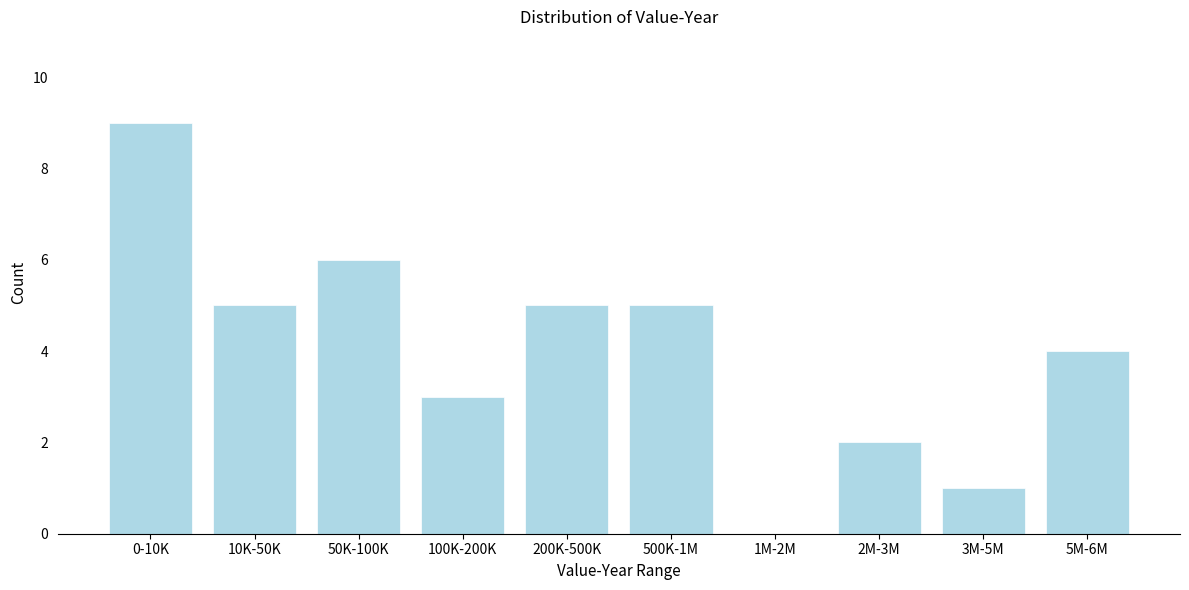

Reading left to right, transcribe all the data shown in this chart.

0-10K=9	10K-50K=5	50K-100K=6	100K-200K=3	200K-500K=5	500K-1M=5	1M-2M=0	2M-3M=2	3M-5M=1	5M-6M=4